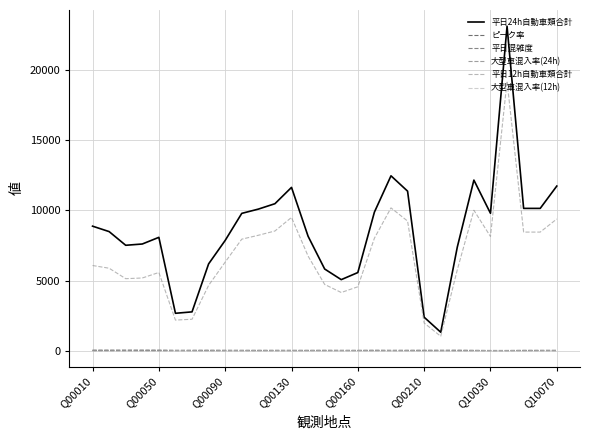

Which series has the largest total across all categories?

平日24h自動車類合計